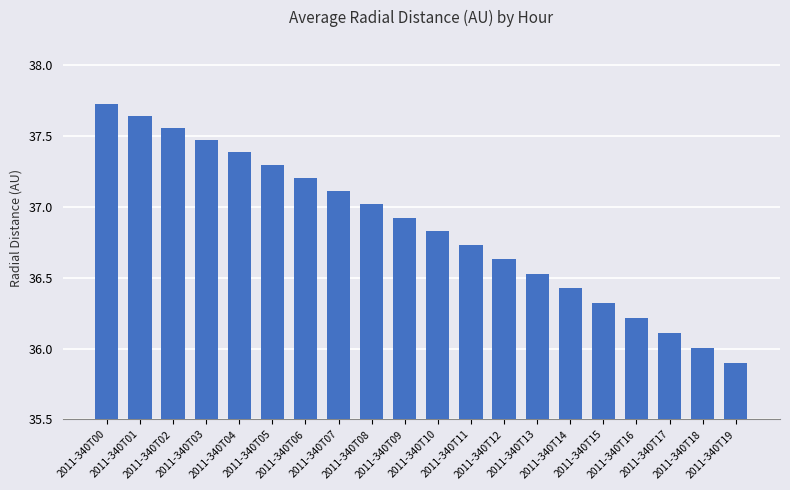

The chart shows a value of 63.1 at 2011-340T08. True or false?

False